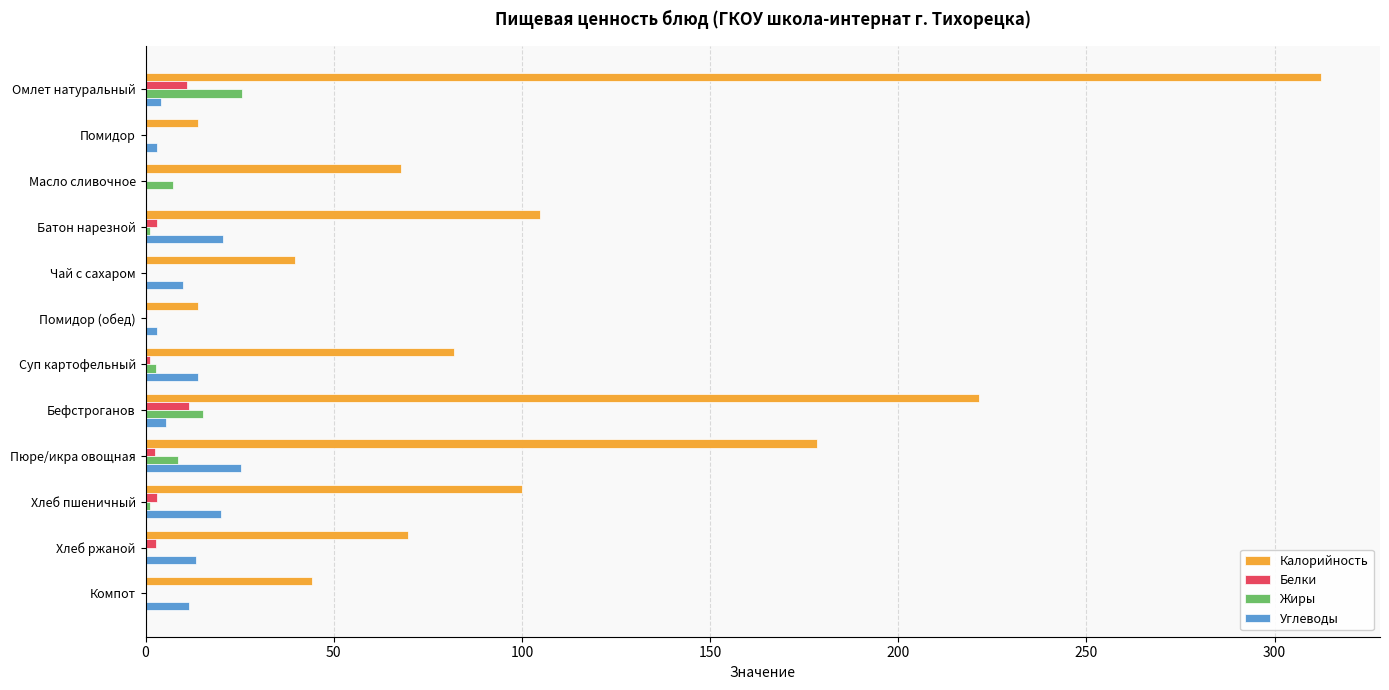

Which series has the largest total across all categories?

Калорийность